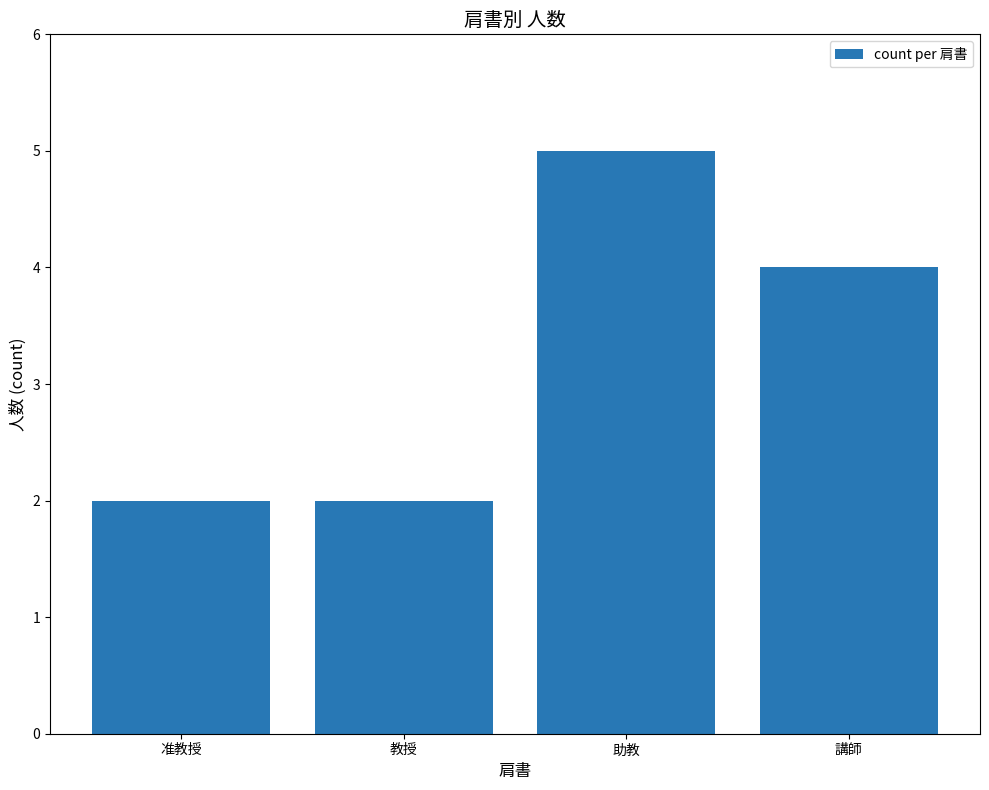

What is the value of the 3rd bar from the left?

5